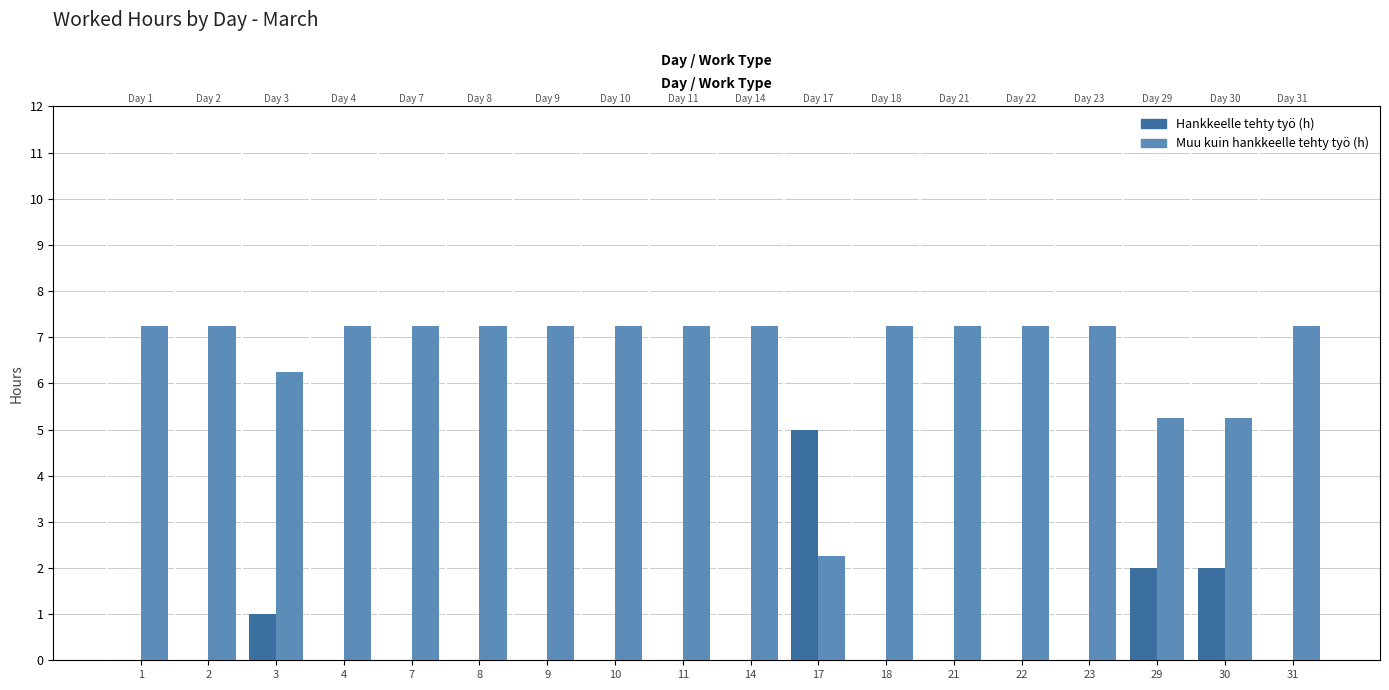

Which category has the lowest value across all series?

1